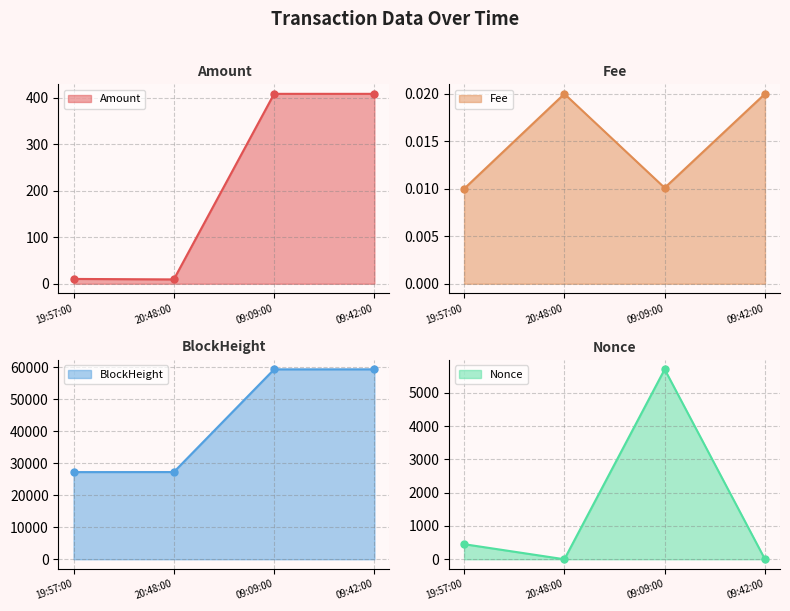

What is the value of the Amount point at the 4th from the left?

408.9